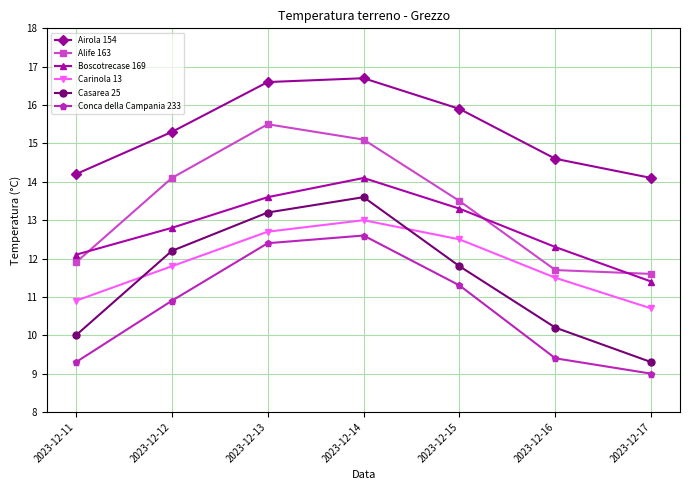

Which series has the largest range (max minus min)?

Casarea 25